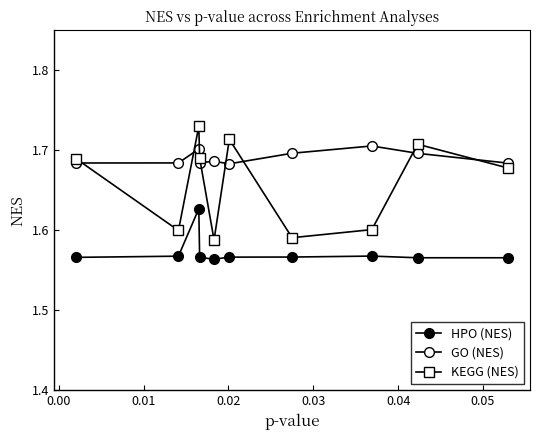

Where is the first local minimum for GO (NES)?

0.02